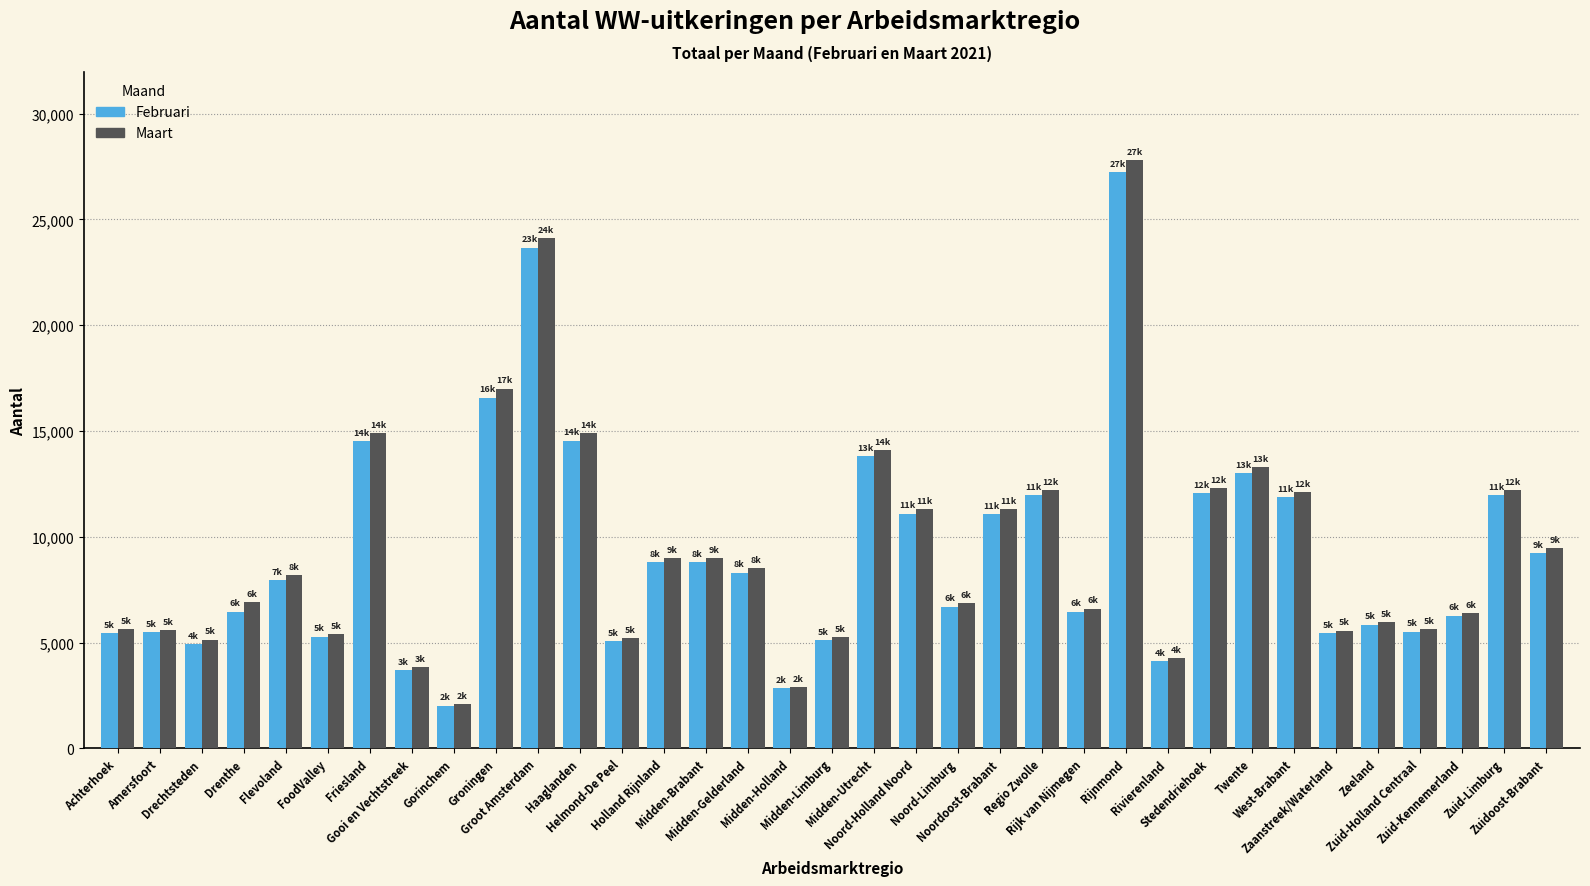

What is the average value of the Maart series?

9452